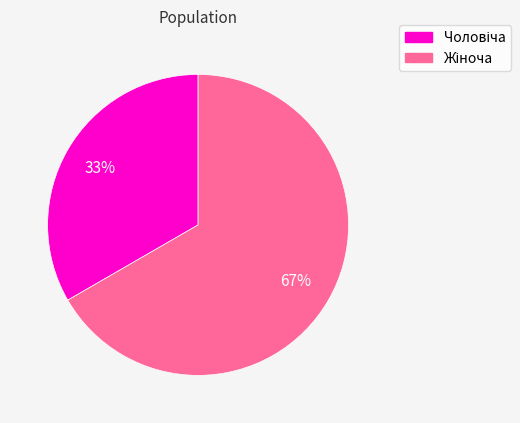

To the nearest percent, what is the average slice percentage?

50%